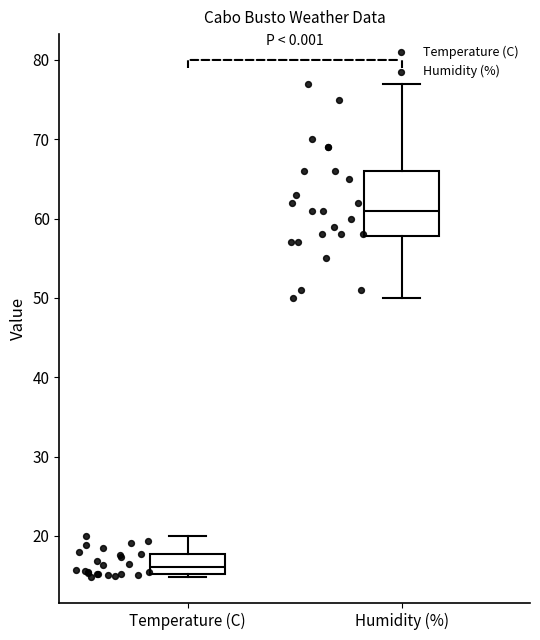

Which box is the tallest, from its lower edge to its upper edge?

Humidity (%)